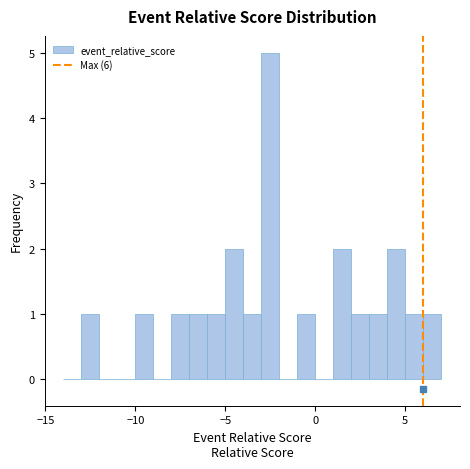

Read against the x-axis, roughly where is the centre of the tallest bar?

-2.5